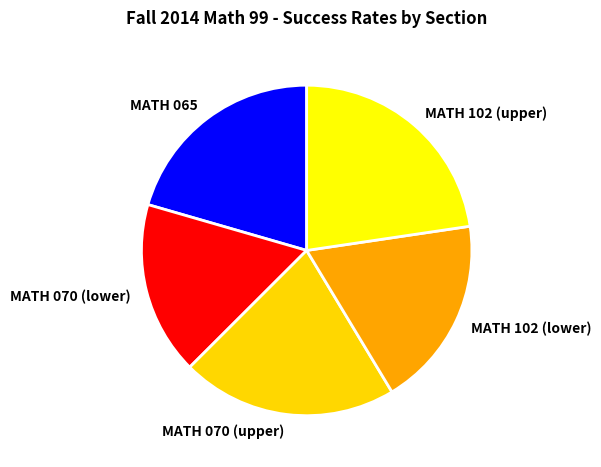

How many slices are in this pie chart?

5